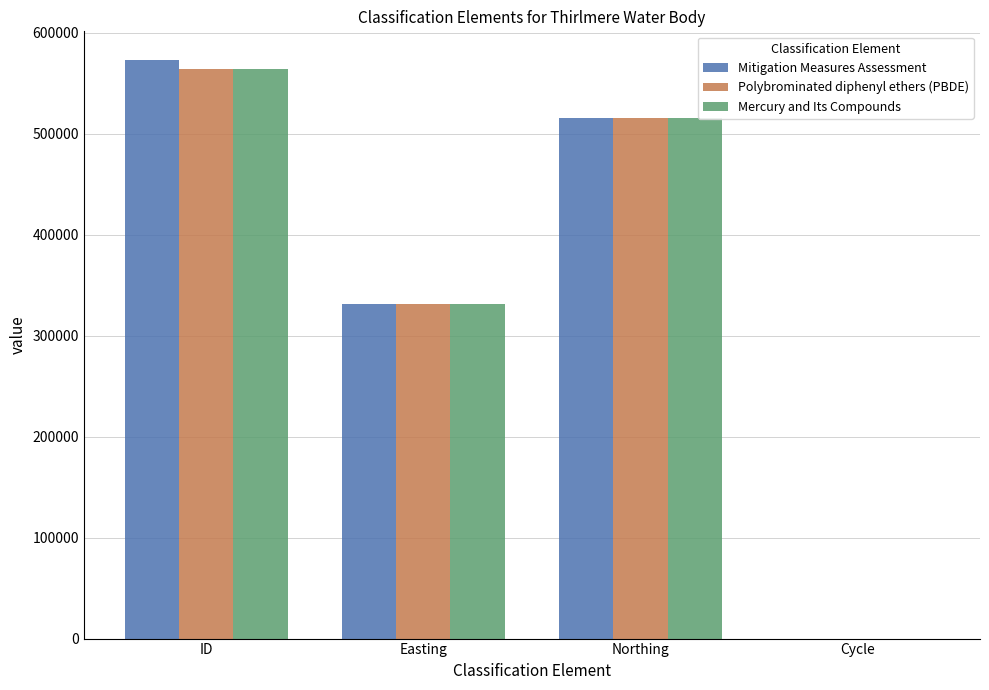

Is the value of Polybrominated diphenyl ethers (PBDE) at Northing greater than the value of Mercury and Its Compounds at Easting?

Yes